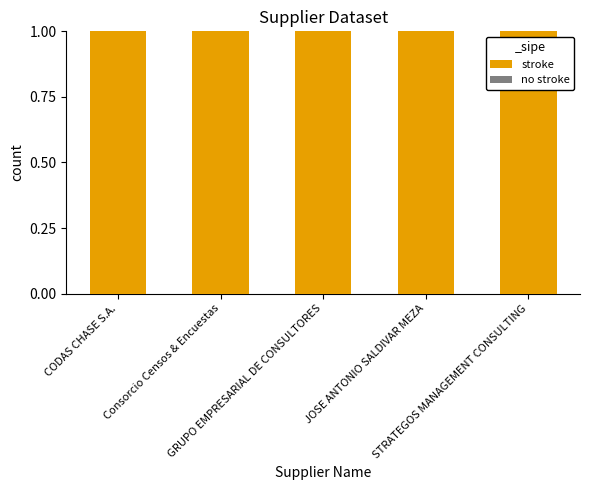

Which label corresponds to the smallest value in the chart?

CODAS CHASE S.A.